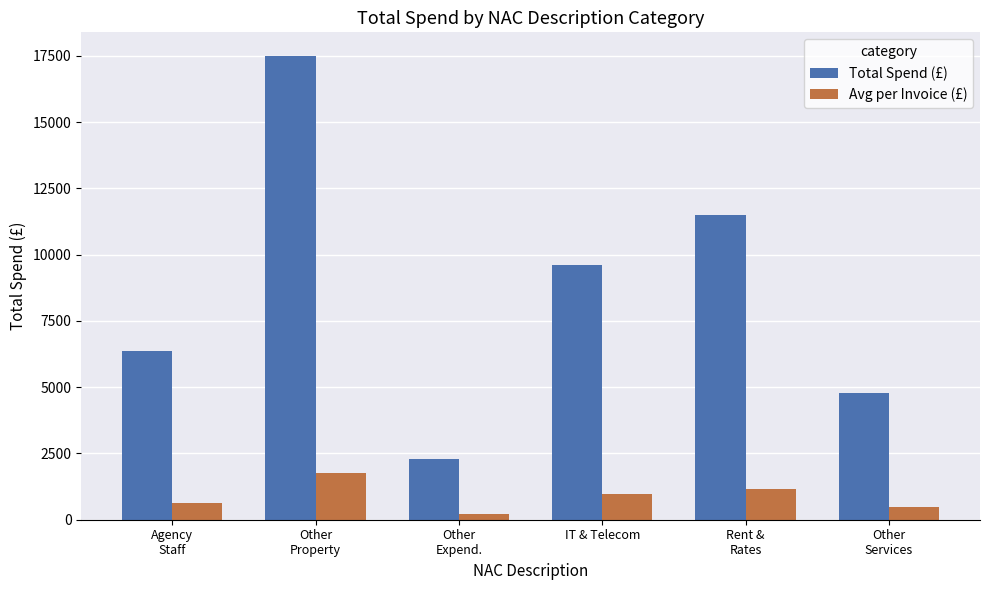

What is the lowest value of the Total Spend (£) series?

2285.1